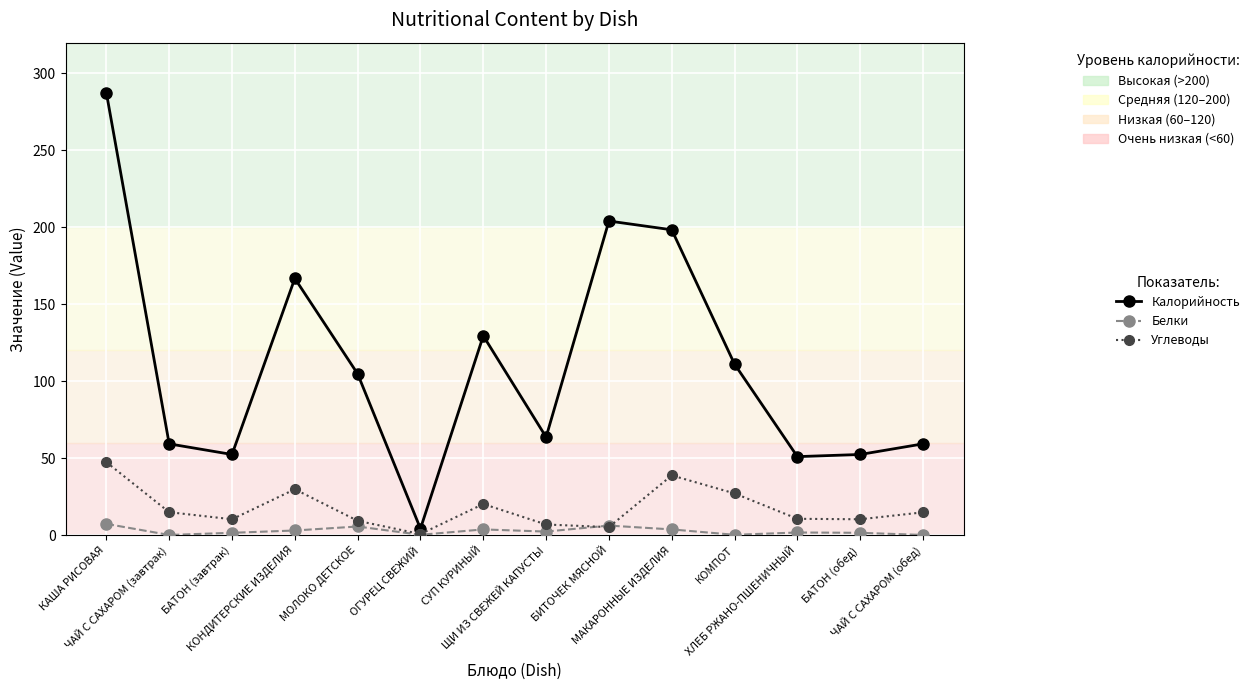

What position from the left is ОГУРЕЦ СВЕЖИЙ?

6